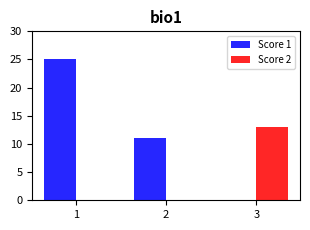

Which series has the largest total across all categories?

Score 1